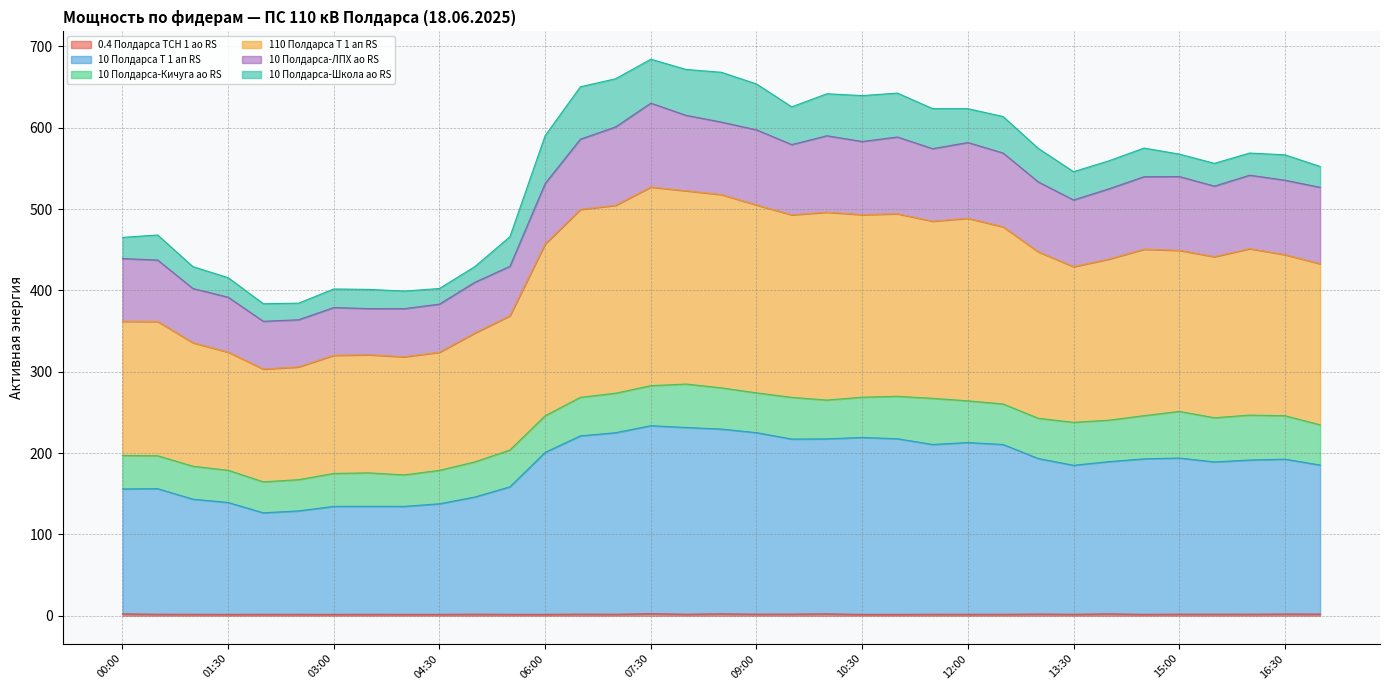

Does the chart display data point markers on the line(s)?

No